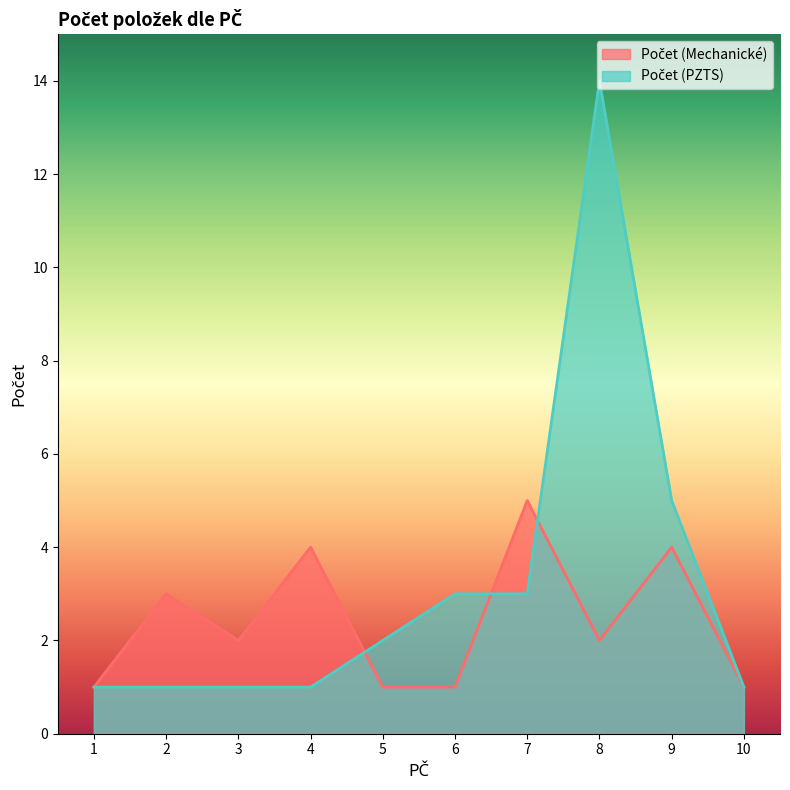

What is the average value of the Počet (PZTS) series?

3